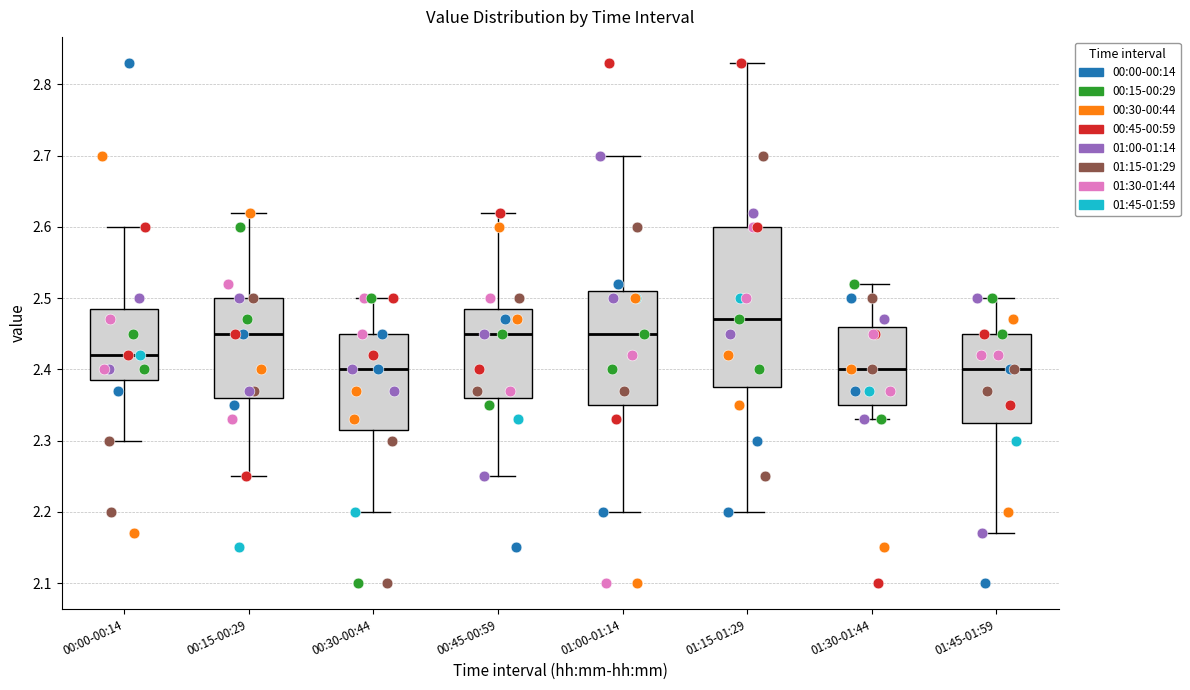

Where does the upper whisker of the box for 01:15-01:29 end on the y-axis? The values are not printed on the chart, so give them approximately, as read against the axis.

2.83